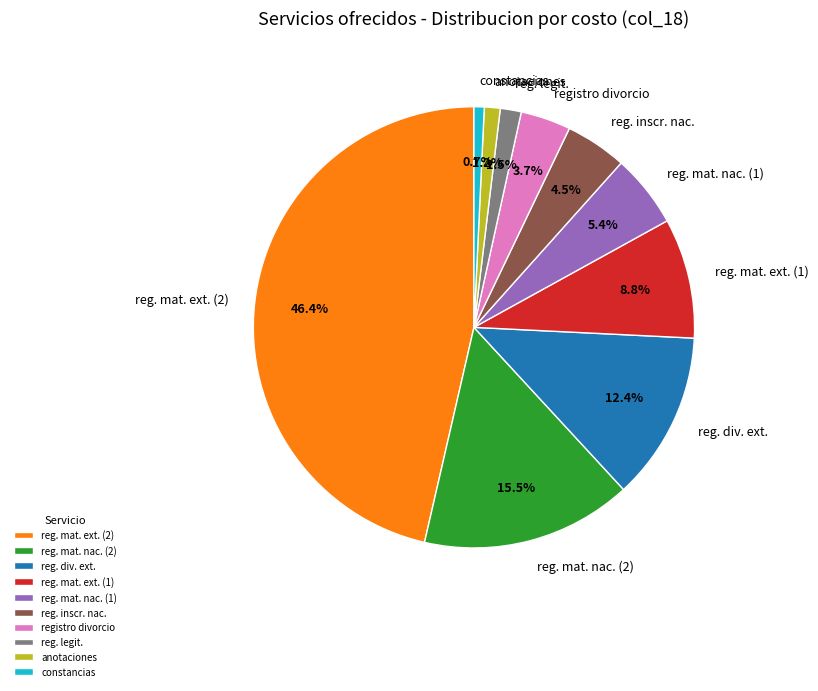

Between anotaciones and reg. mat. ext. (1), which is larger?

reg. mat. ext. (1)